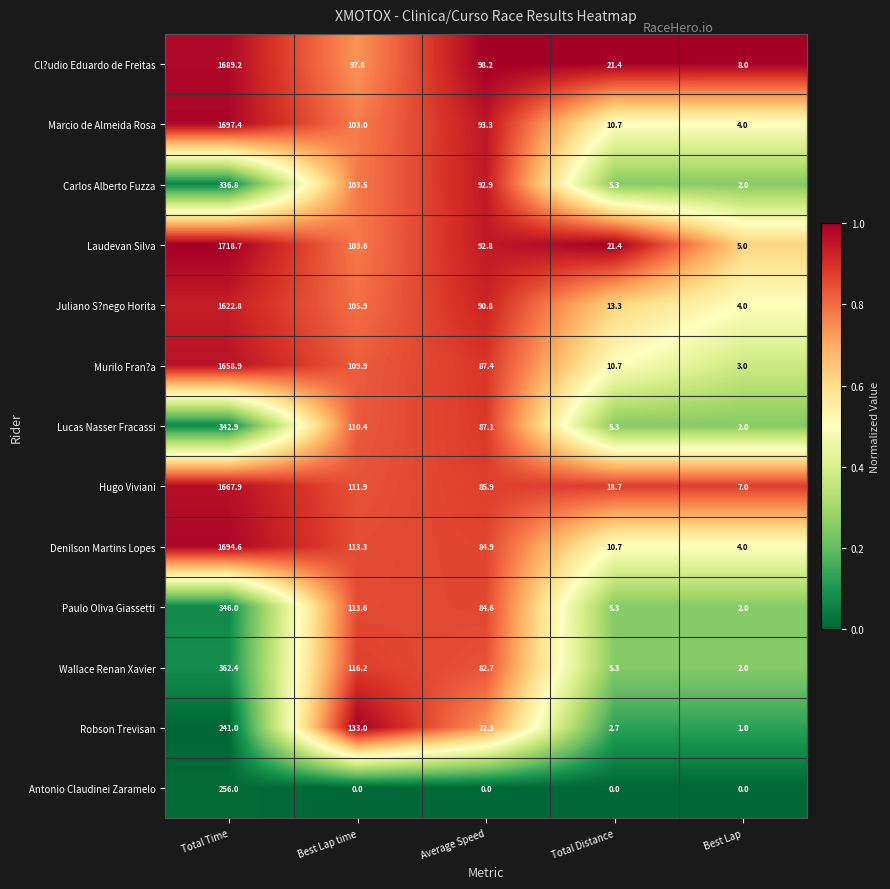

At Best Lap time, list the series in order from largest to smallest.

Robson Trevisan, Wallace Renan Xavier, Paulo Oliva Giassetti, Denilson Martins Lopes, Hugo Viviani, Lucas Nasser Fracassi, Murilo Fran?a, Juliano S?nego Horita, Laudevan Silva, Carlos Alberto Fuzza, Marcio de Almeida Rosa, Cl?udio Eduardo de Freitas, Antonio Claudinei Zaramelo